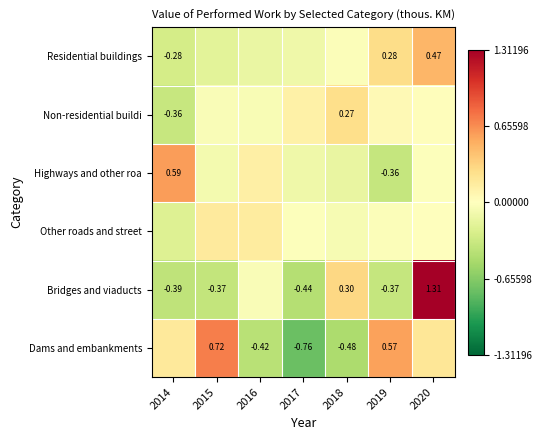

Which series has the widest spread of values?

Bridges and viaducts